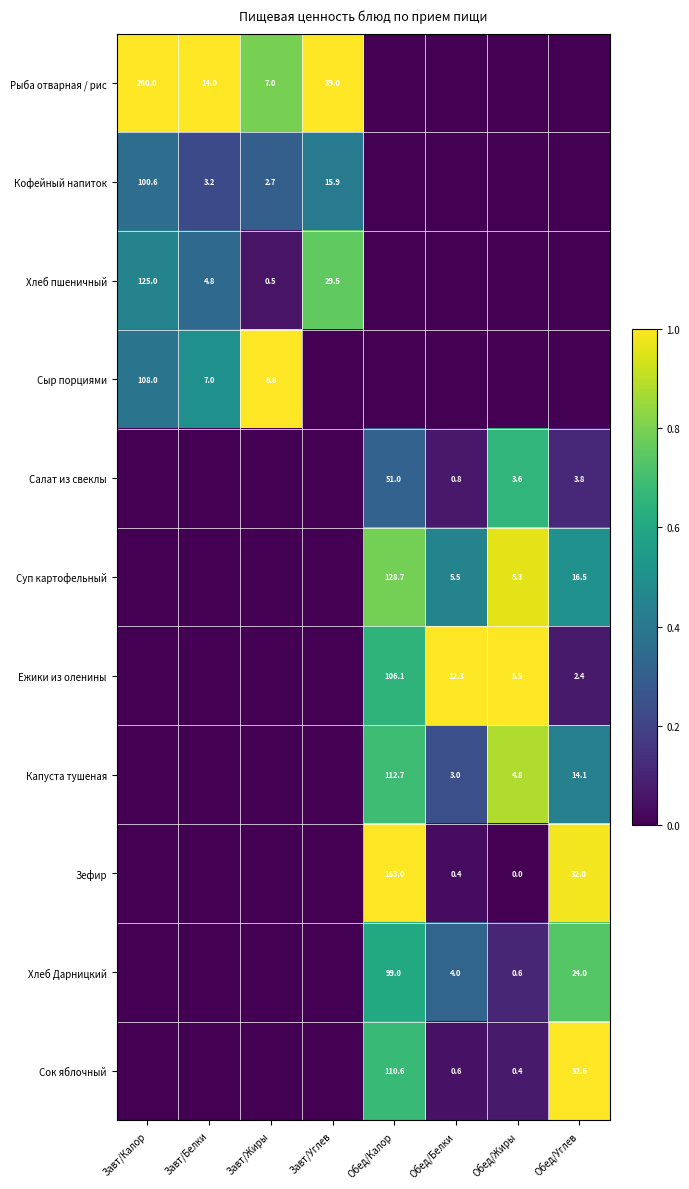

What is the difference between the Кофейный напиток values at Завт/Жиры and Завт/Белки?

0.5